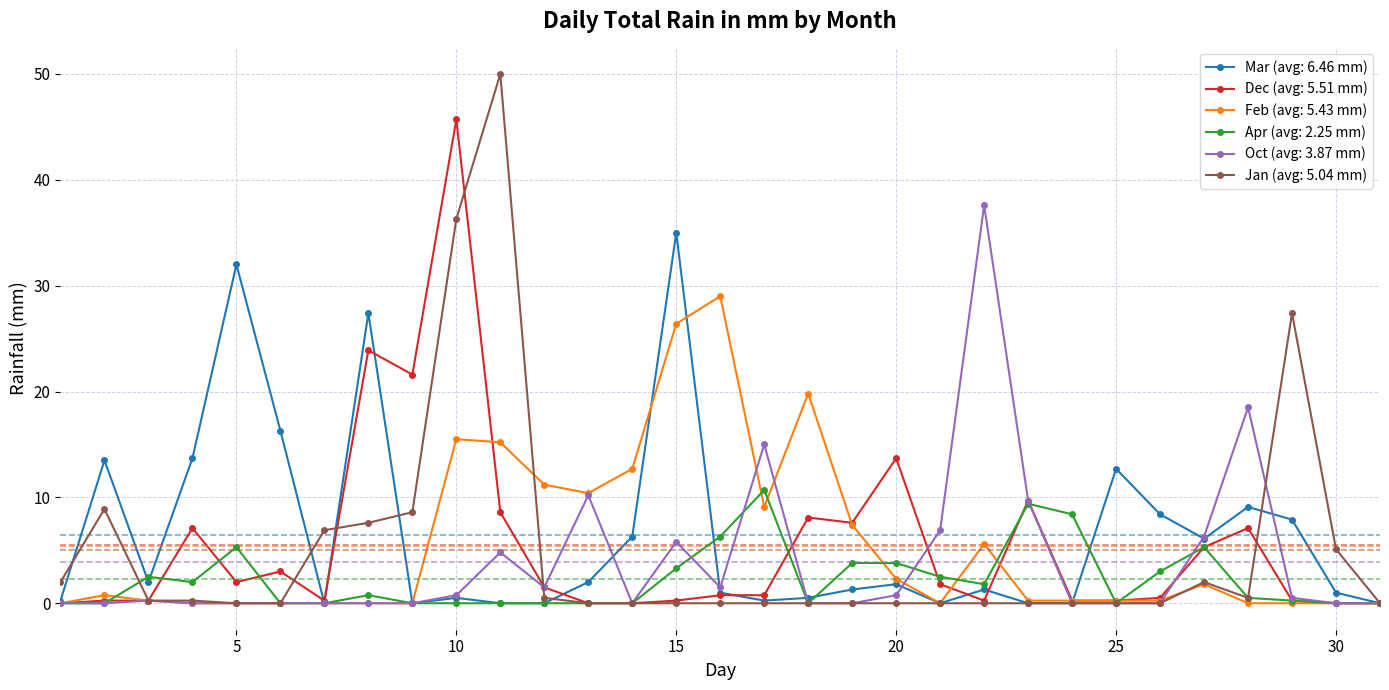

What is the maximum value shown in the chart?

50.0